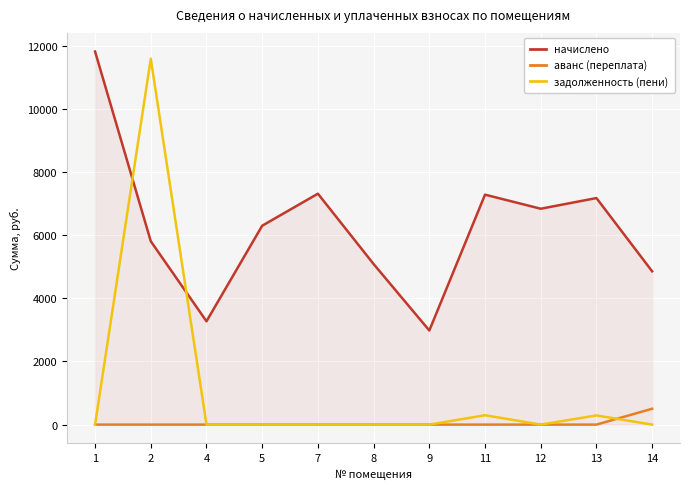

What is the total value across all series at 12?

6835.2